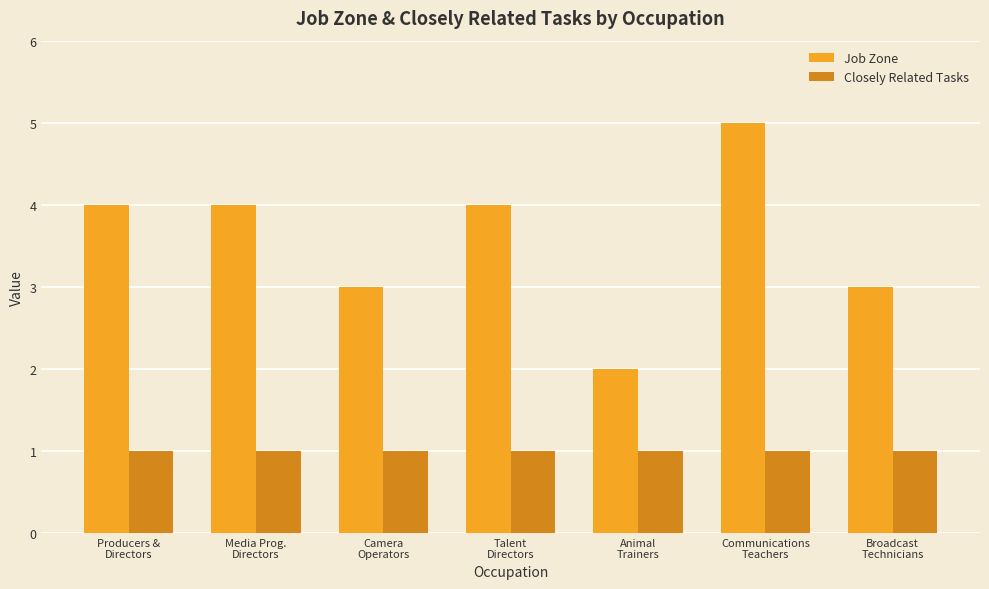

Rank the series at Media Prog.
Directors from lowest to highest value.

Closely Related Tasks, Job Zone